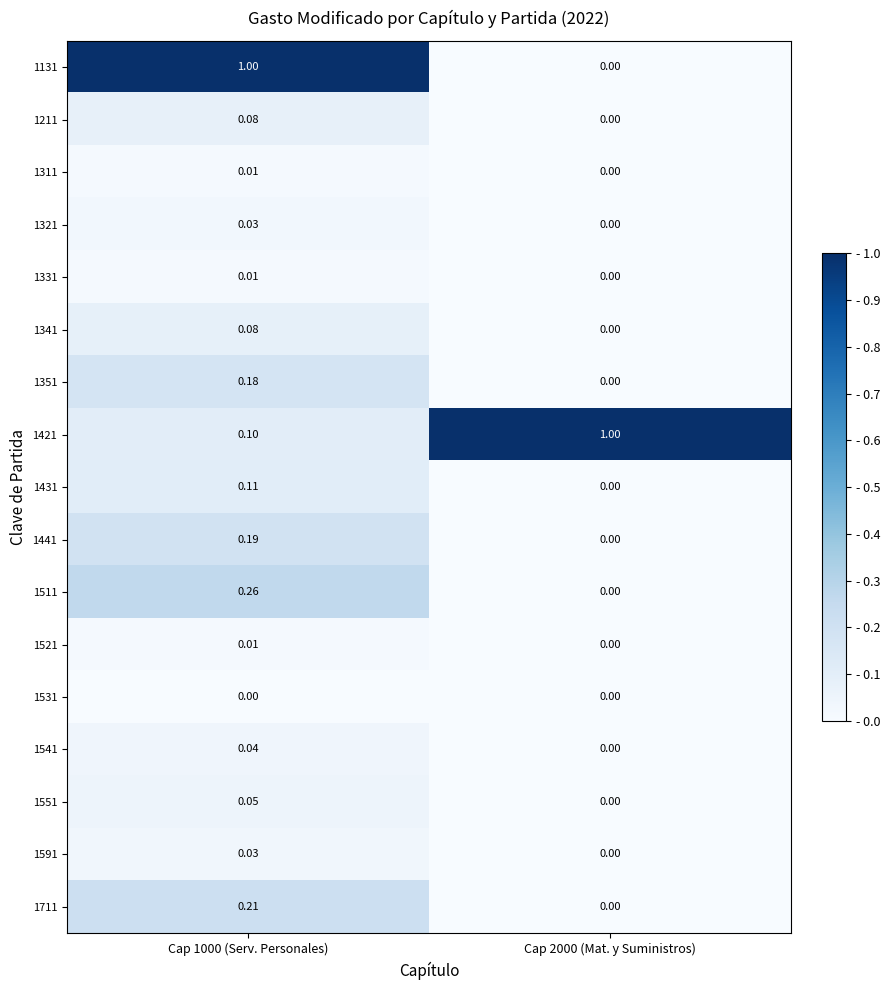

Is the value of 1431 at Cap 2000 (Mat. y Suministros) greater than the value of 1351 at Cap 1000 (Serv. Personales)?

No